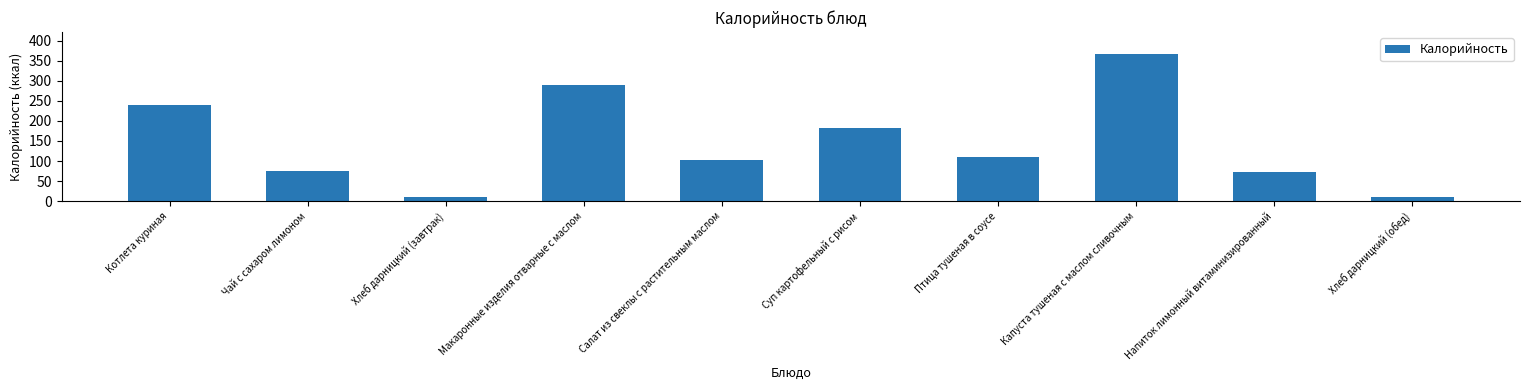

Read the value at Хлеб дарницкий (завтрак).

11.0